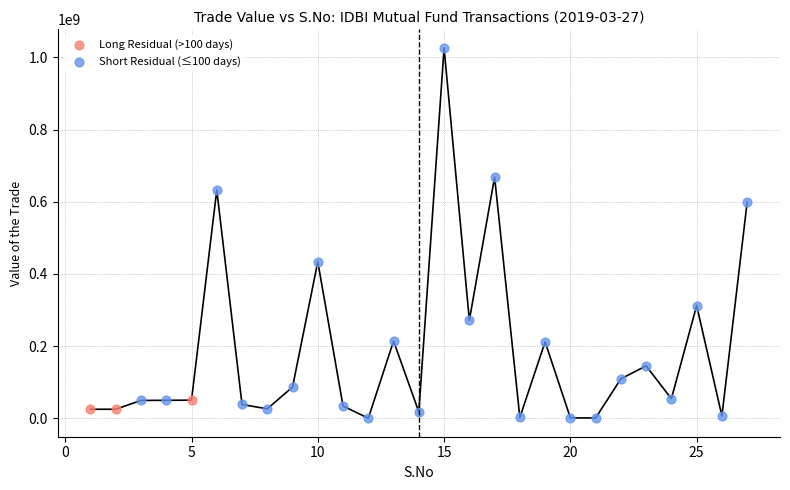

Which series has the largest Y range (max minus min)?

Short Residual (≤100 days)